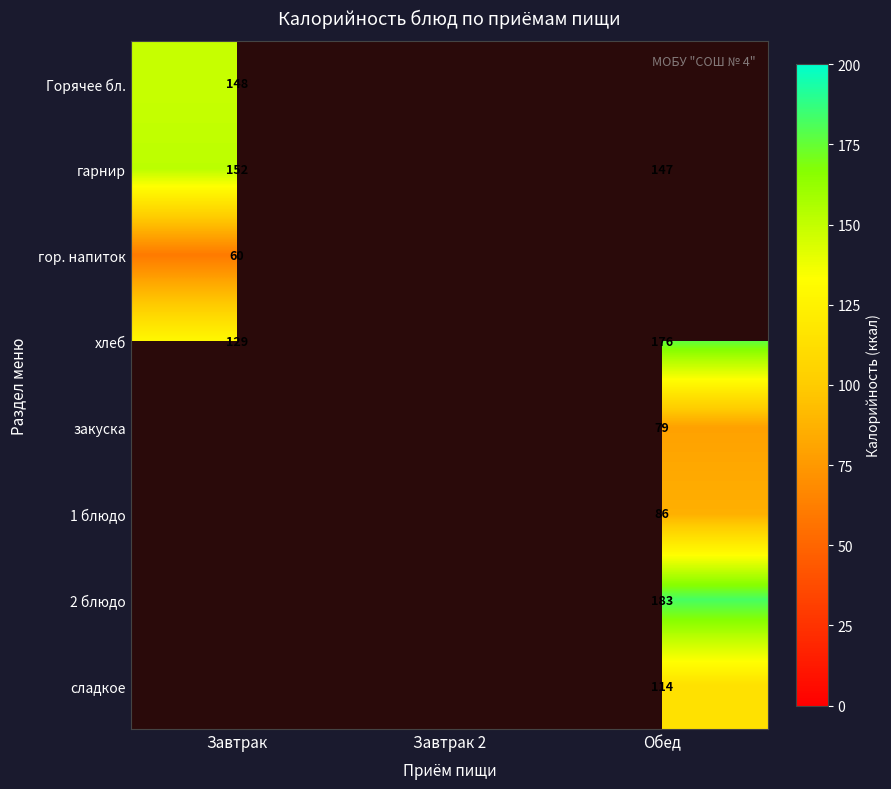

Is the value of хлеб at Обед greater than the value of гарнир at Завтрак?

Yes